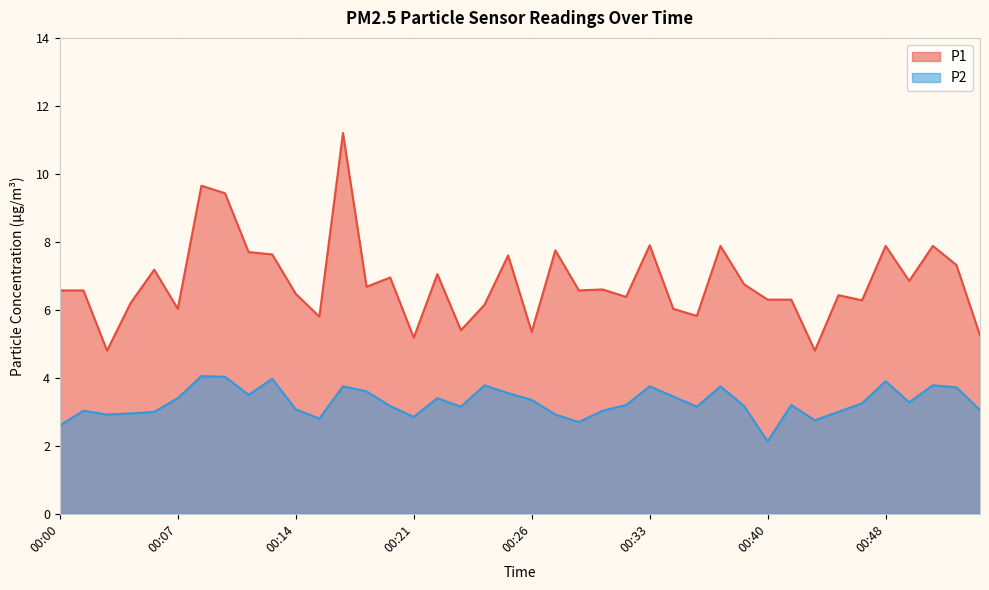

At which label does P2 reach its peak?

00:08